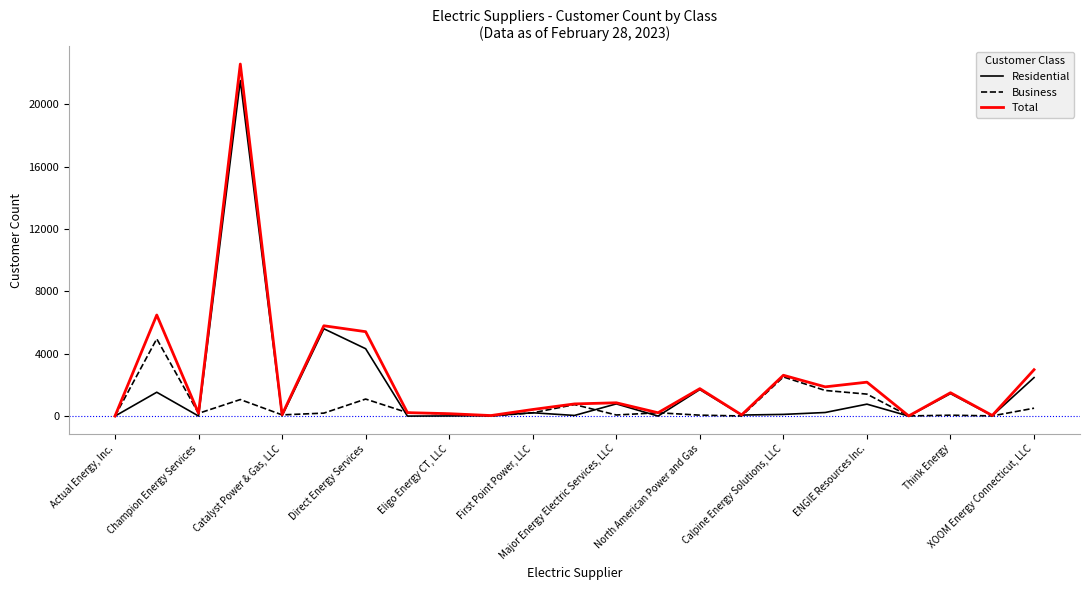

Rank the series by their maximum value, from highest to lowest.

Total, Residential, Business